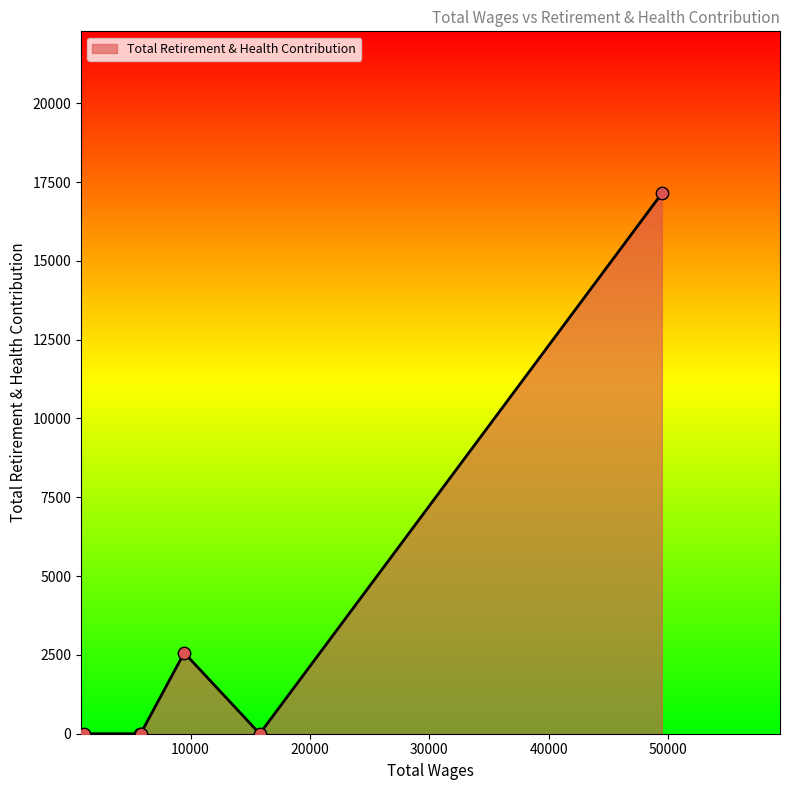

What is the maximum value shown in the chart?

17139